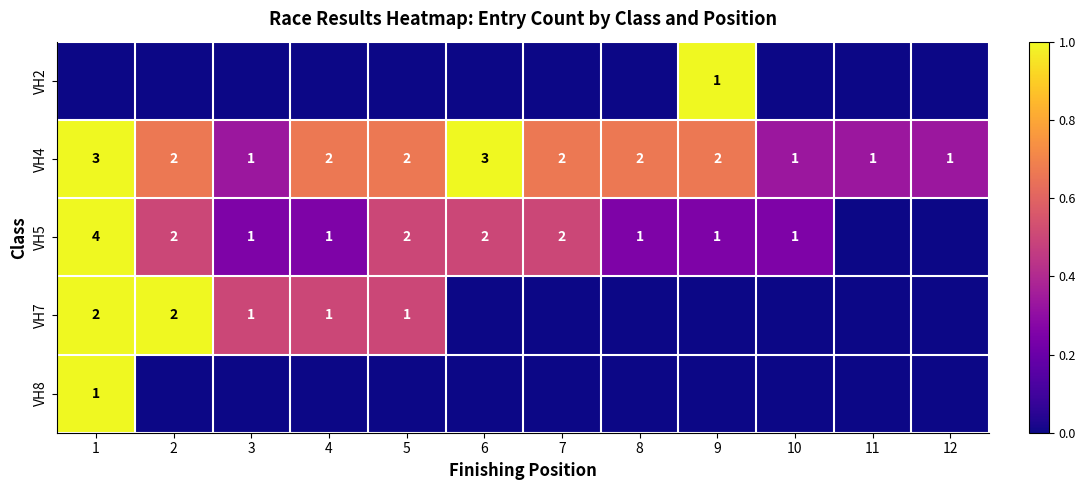

The value of VH5 at 9 is 1. True or false?

True